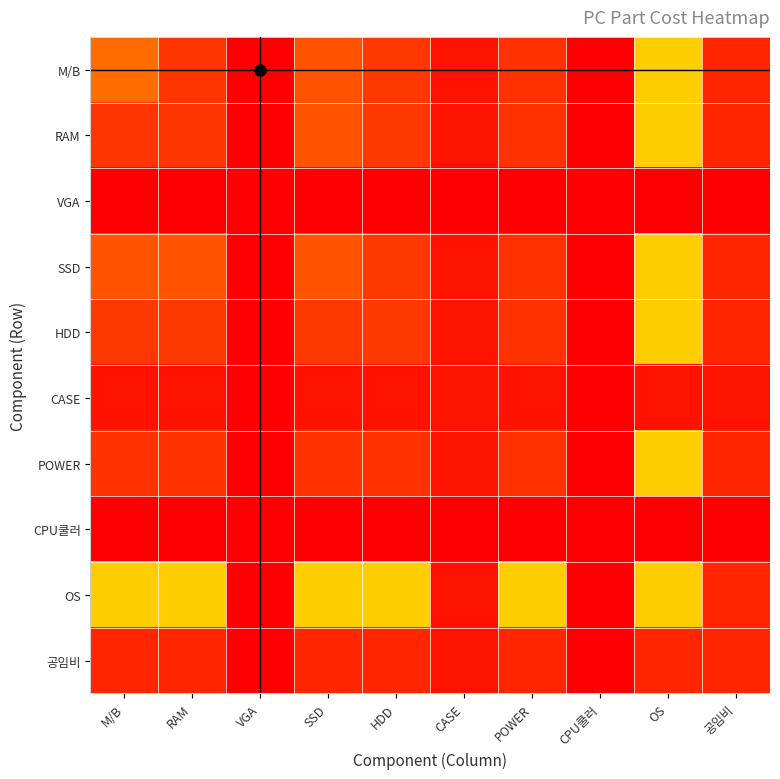

What is the average value of the 공임비 series?

0.1